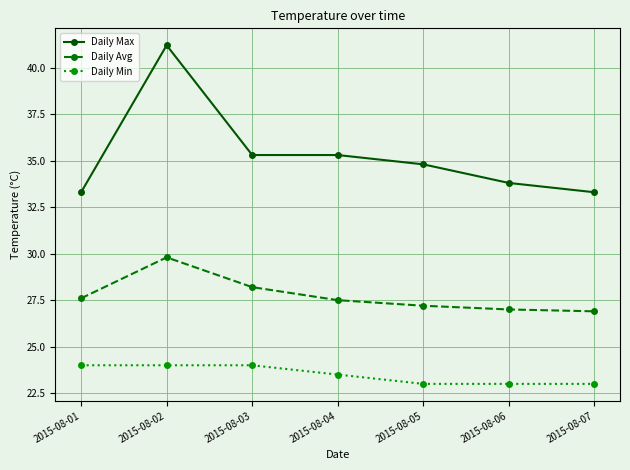

Is the value of Daily Min at 2015-08-06 greater than the value of Daily Max at 2015-08-02?

No